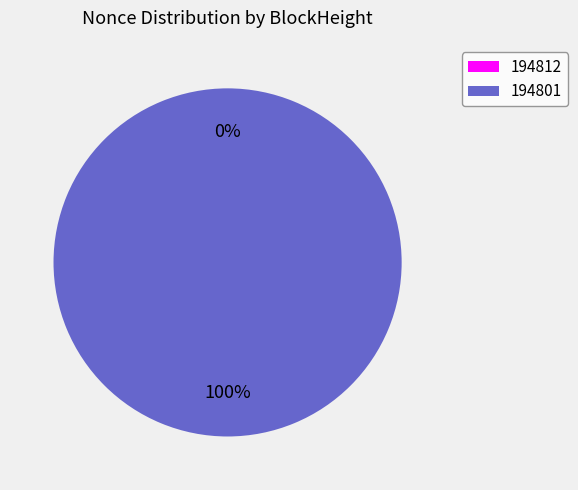

True or false: 194801 accounts for 87% of the total.

False